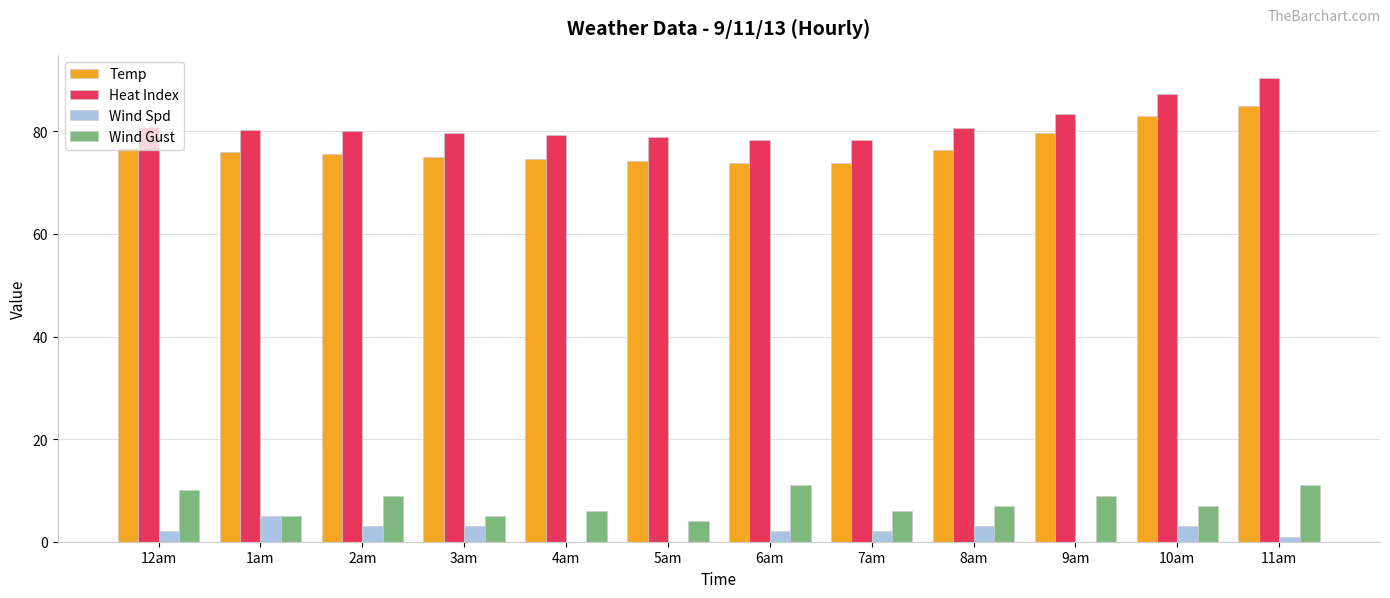

The value of Heat Index at 4am is 79.3. True or false?

True